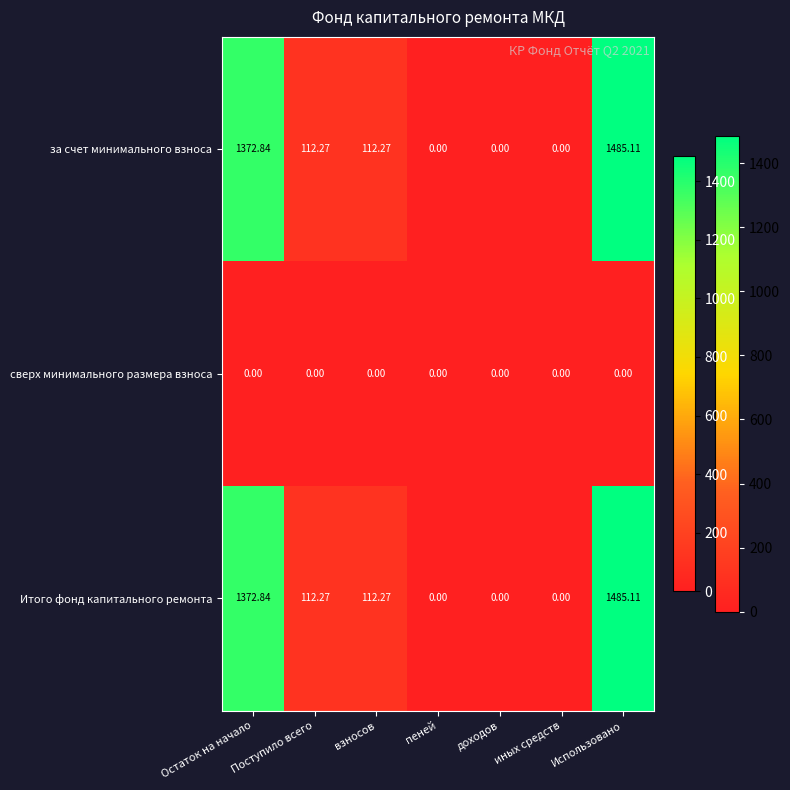

At which category is the sum across all series the highest?

Использовано